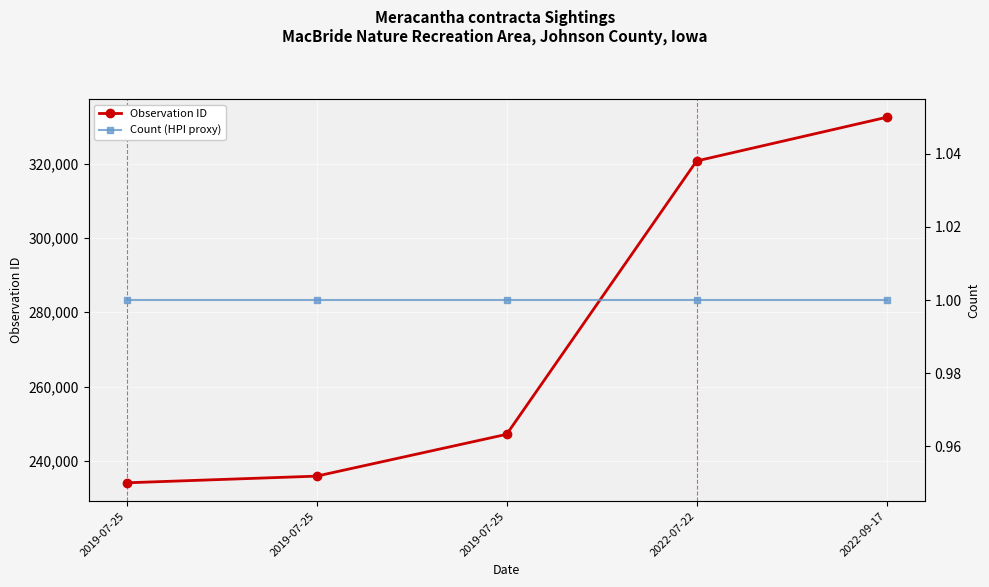

Reading right to left, transcribe all the data shown in this chart.

Observation ID: 332456	320703	247128	235878	234081
Count (HPI proxy): 1	1	1	1	1